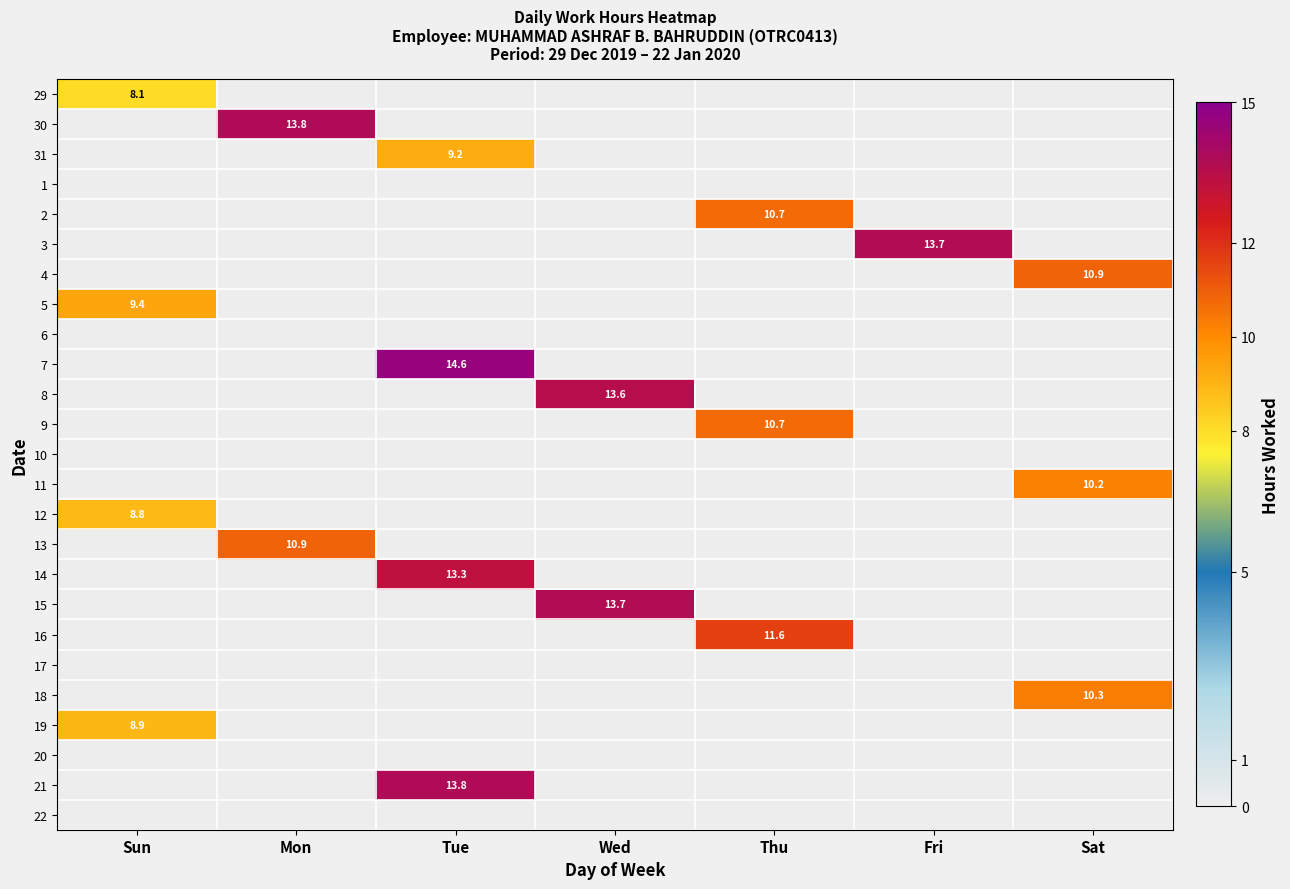

What is the maximum value shown in the chart?

14.6